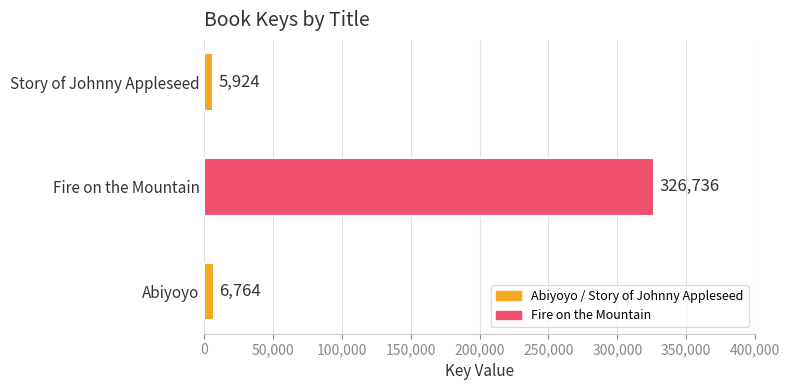

Reading bottom to top, list all the values displayed in this chart.

6764	326736	5924